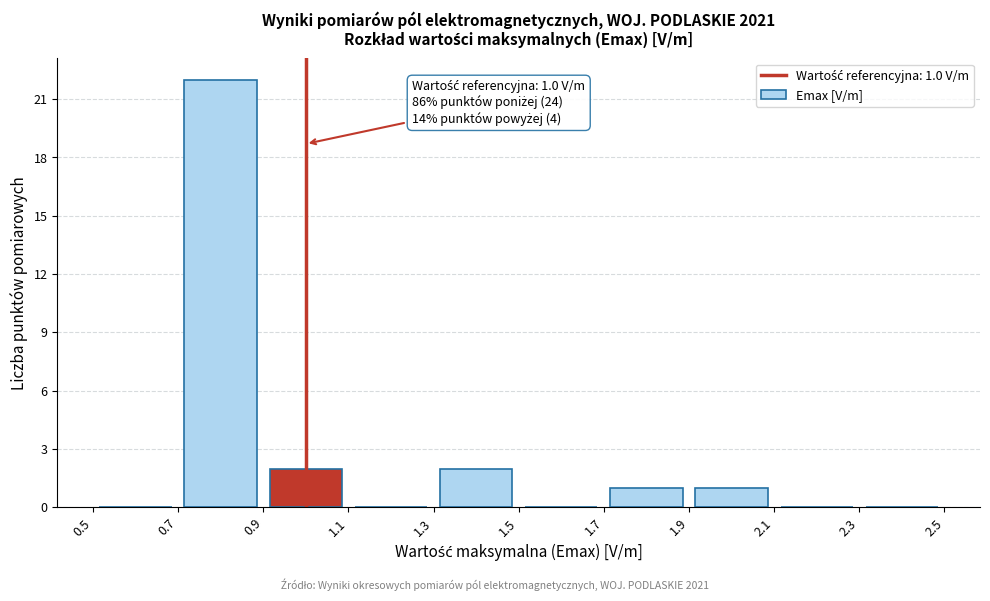

Which range on the x-axis has the tallest bar?

0.7 to 0.9